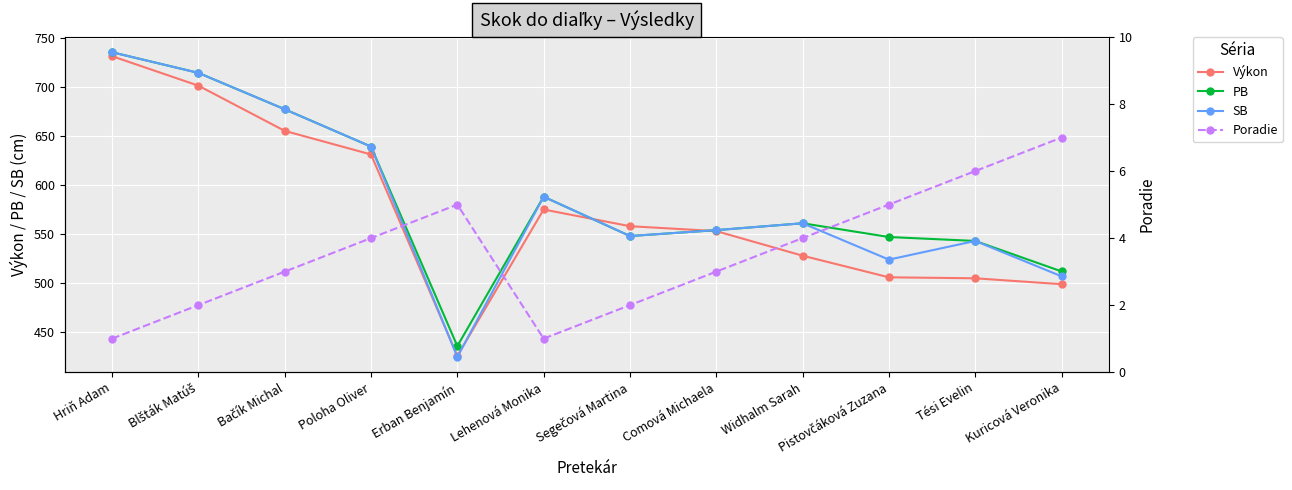

Reading left to right, list all the values displayed in this chart.

Výkon: Hriň Adam=731	Blšták Matúš=701	Bačík Michal=655	Poloha Oliver=631	Erban Benjamín=426	Lehenová Monika=575	Segečová Martina=558	Comová Michaela=553	Widhalm Sarah=528	Pistovčáková Zuzana=506	Tési Evelin=505	Kuricová Veronika=499
PB: Hriň Adam=735	Blšták Matúš=714	Bačík Michal=677	Poloha Oliver=639	Erban Benjamín=436	Lehenová Monika=588	Segečová Martina=548	Comová Michaela=554	Widhalm Sarah=561	Pistovčáková Zuzana=547	Tési Evelin=543	Kuricová Veronika=512
SB: Hriň Adam=735	Blšták Matúš=714	Bačík Michal=677	Poloha Oliver=639	Erban Benjamín=425	Lehenová Monika=588	Segečová Martina=548	Comová Michaela=554	Widhalm Sarah=561	Pistovčáková Zuzana=524	Tési Evelin=543	Kuricová Veronika=507
Poradie: Hriň Adam=1	Blšták Matúš=2	Bačík Michal=3	Poloha Oliver=4	Erban Benjamín=5	Lehenová Monika=1	Segečová Martina=2	Comová Michaela=3	Widhalm Sarah=4	Pistovčáková Zuzana=5	Tési Evelin=6	Kuricová Veronika=7